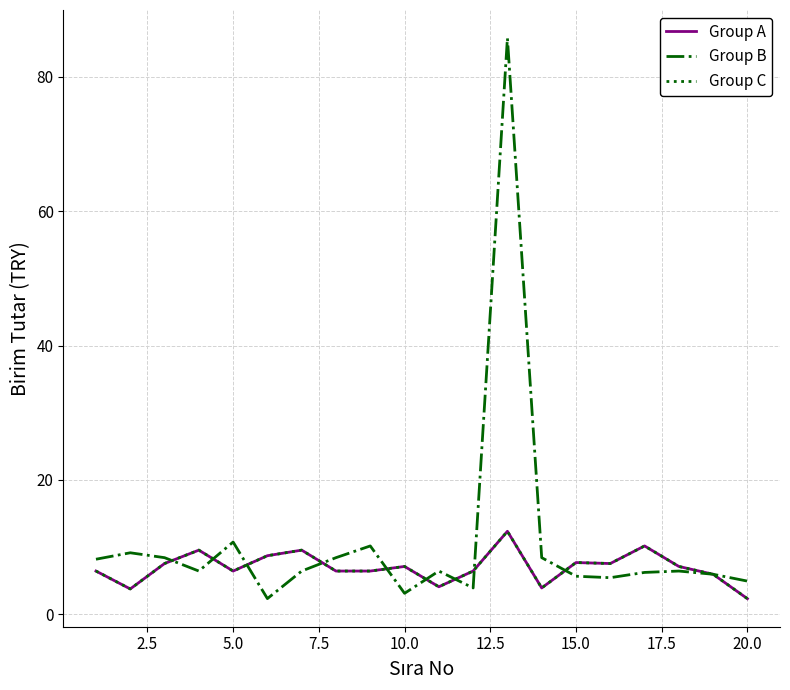

What is the value of the Group C point at the 2nd from the left?

3.8